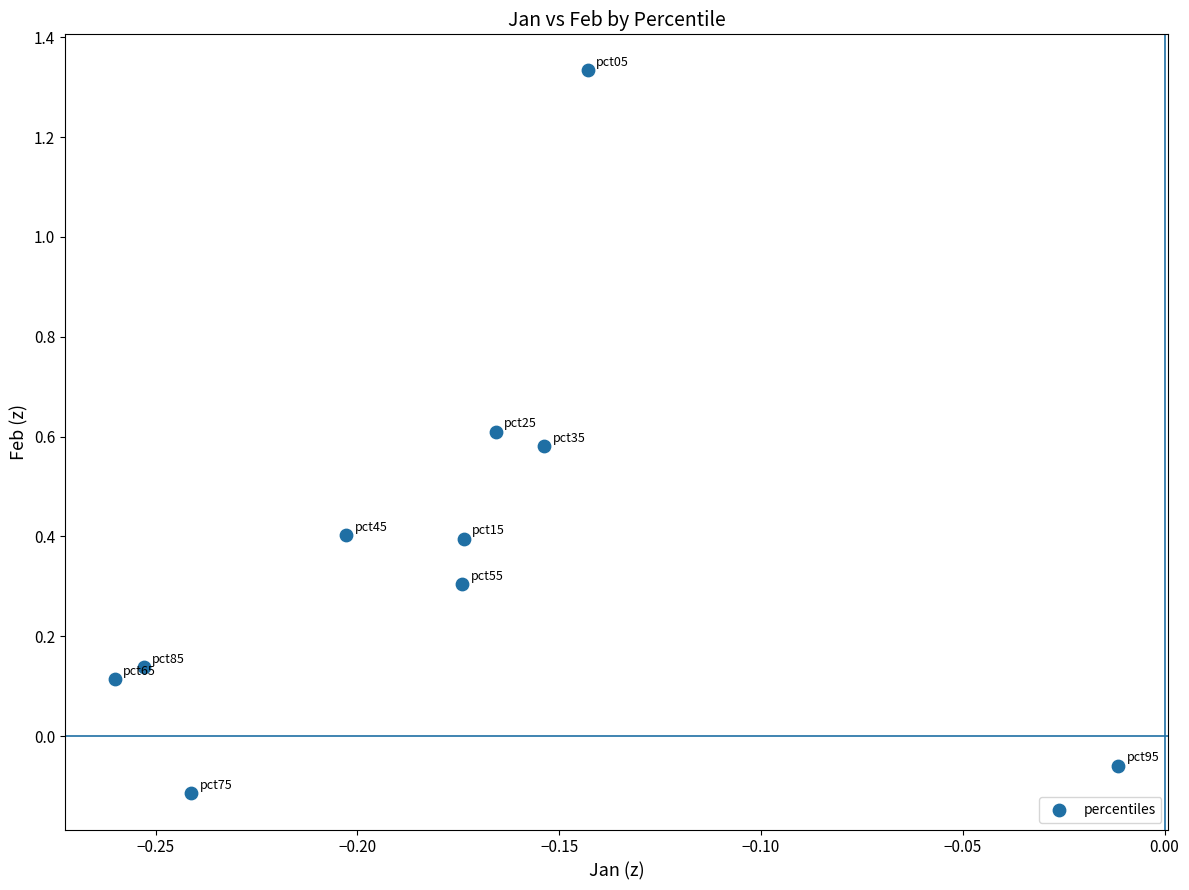

What is the average Y value?

0.4